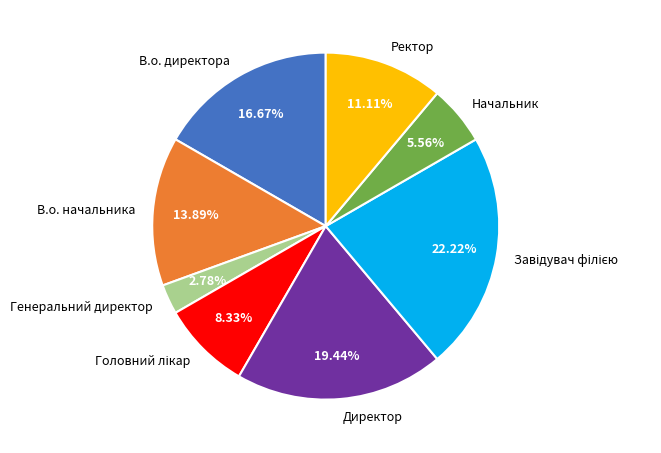

Which has a higher value, Ректор or Генеральний директор?

Ректор